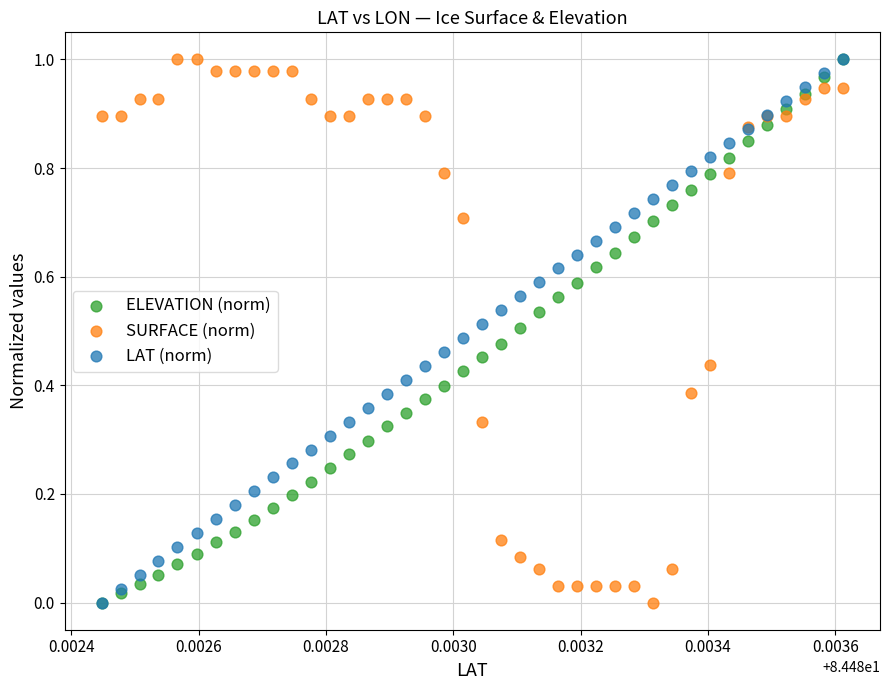

What are all the series names shown in the legend?

ELEVATION (norm), SURFACE (norm), LAT (norm)